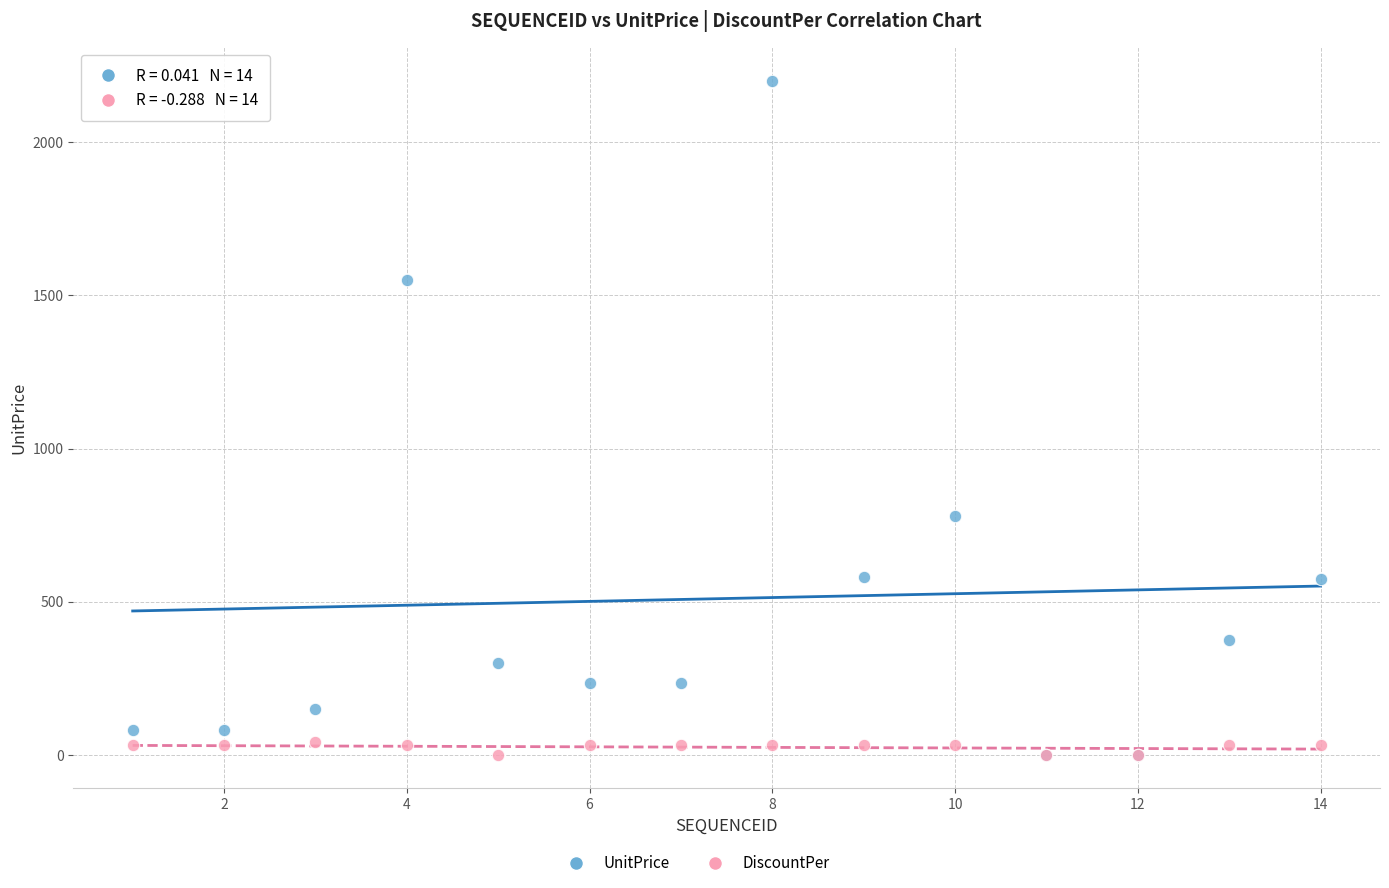

Across all series, what Y value is closest to 1100?

780